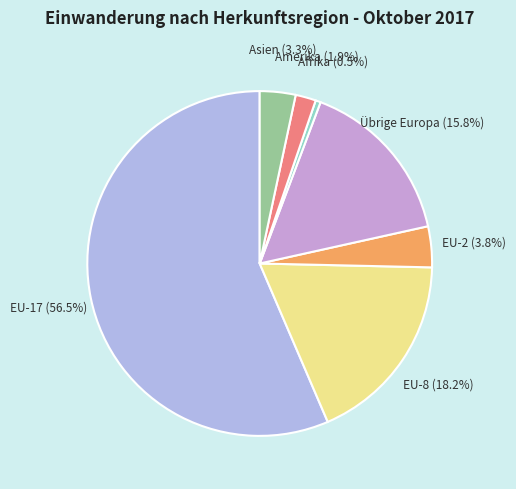

How many segments does this pie chart have?

7